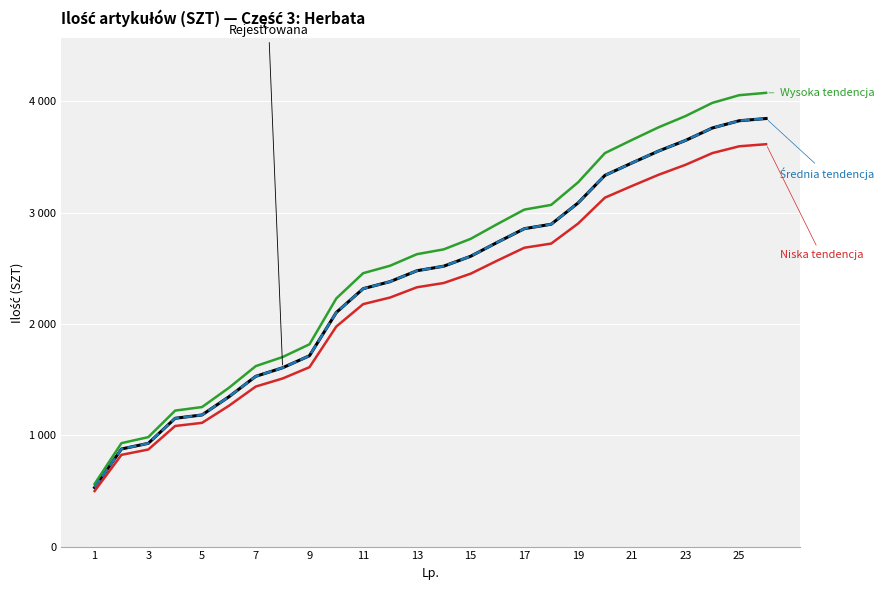

Does the chart display data point markers on the line(s)?

No